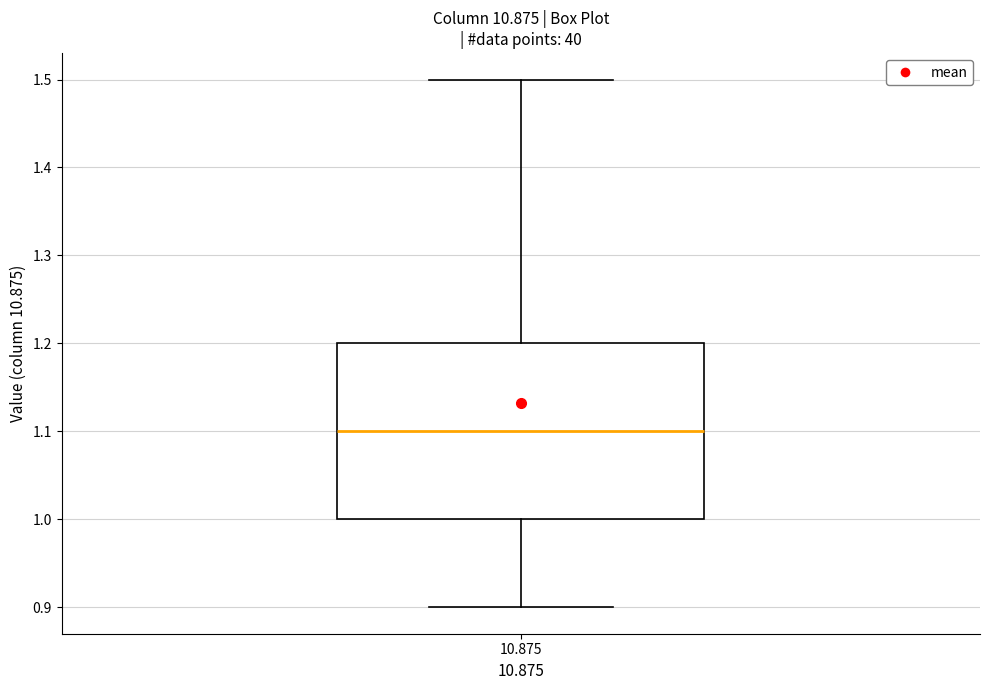

Where does the lower whisker of the box at x = 10.875 end on the y-axis? The values are not printed on the chart, so give them approximately, as read against the axis.

0.9